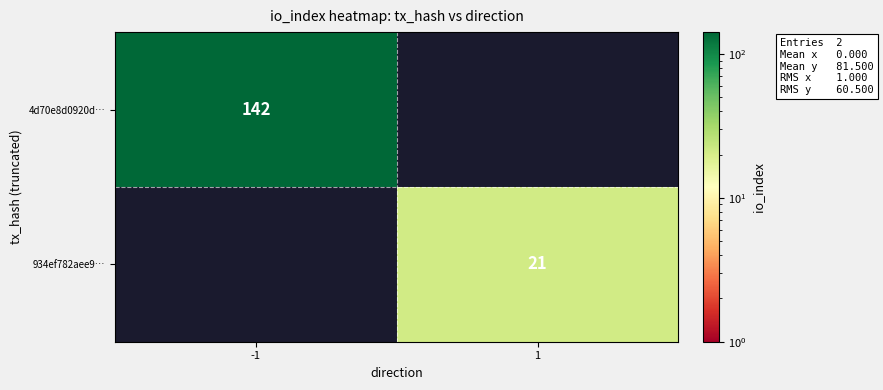

The 4d70e8d0920d… series shows 49 at -1. True or false?

False